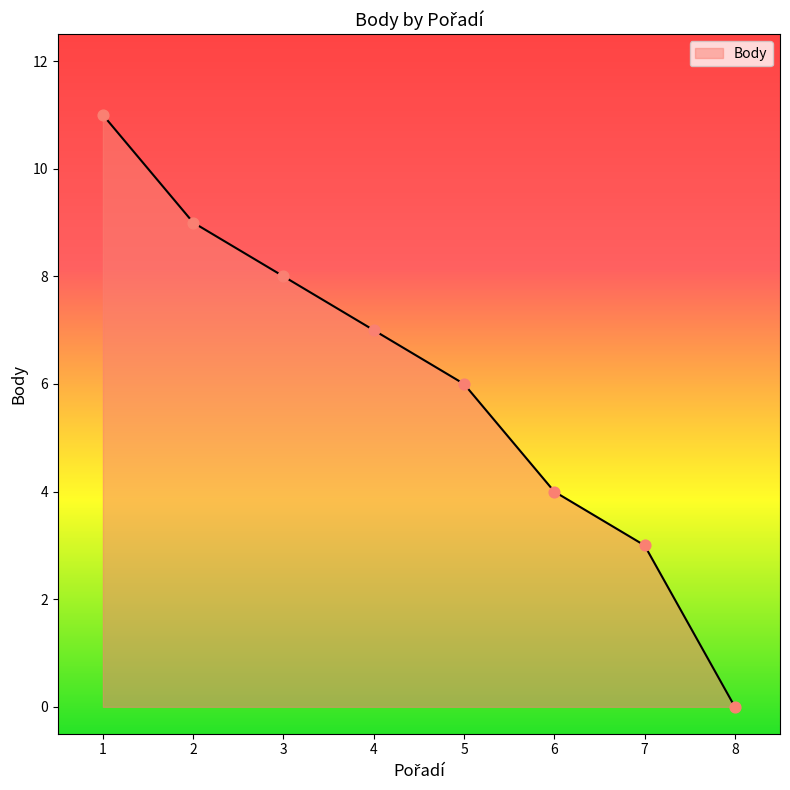

Which has a higher value, 8 or 7?

7